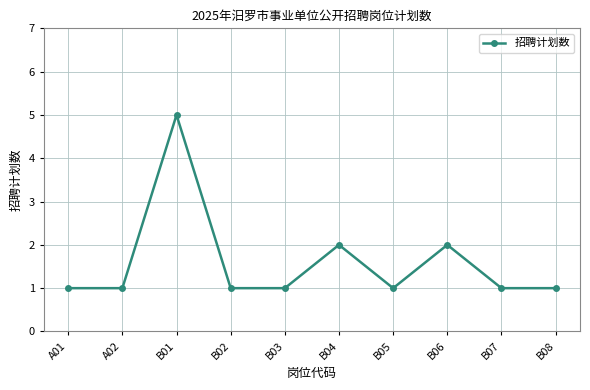

Is this an area chart (filled region under the line)?

No